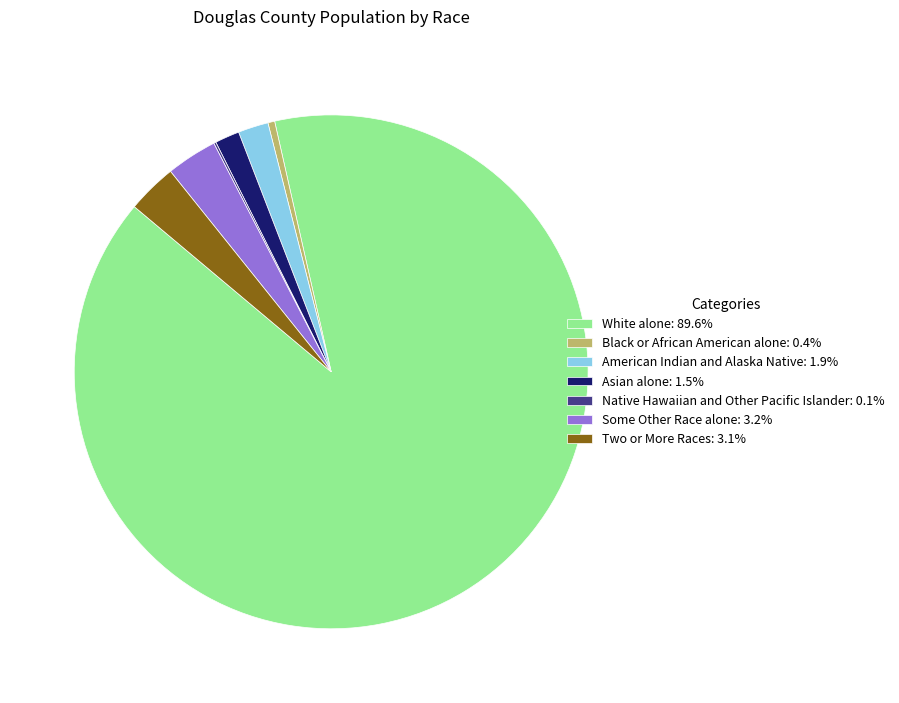

What is the ratio of the value at Some Other Race alone: 3.2% to the value at Two or More Races: 3.1%?

1.0